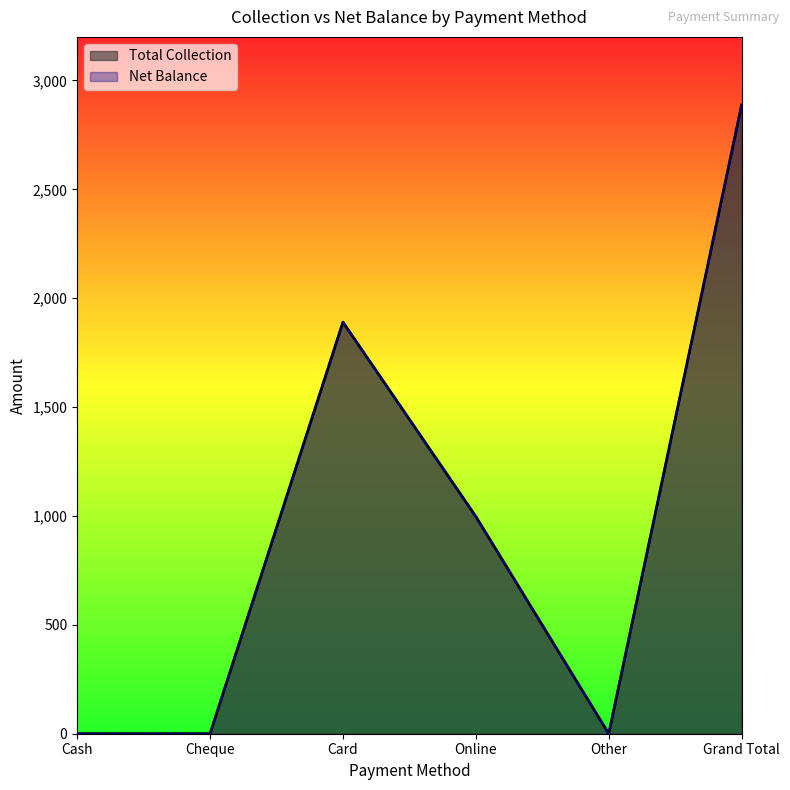

At which category does Net Balance reach its first local peak?

Card